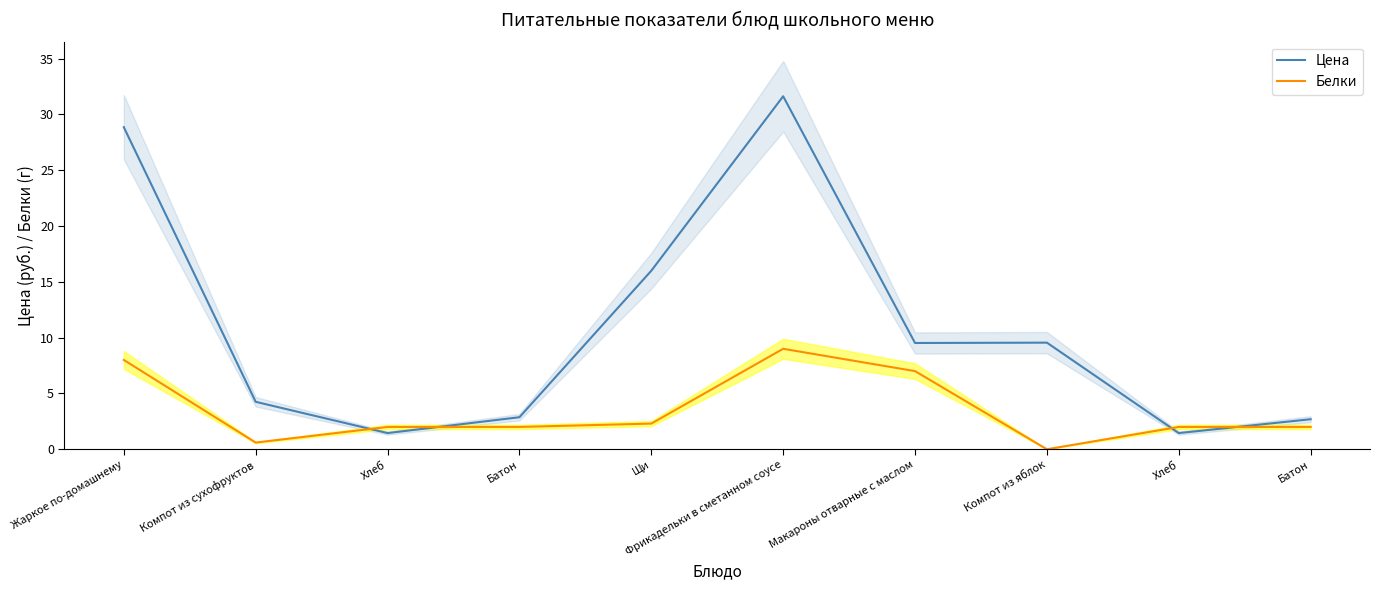

What is the difference between the maximum and minimum values in the Белки series?

9.0